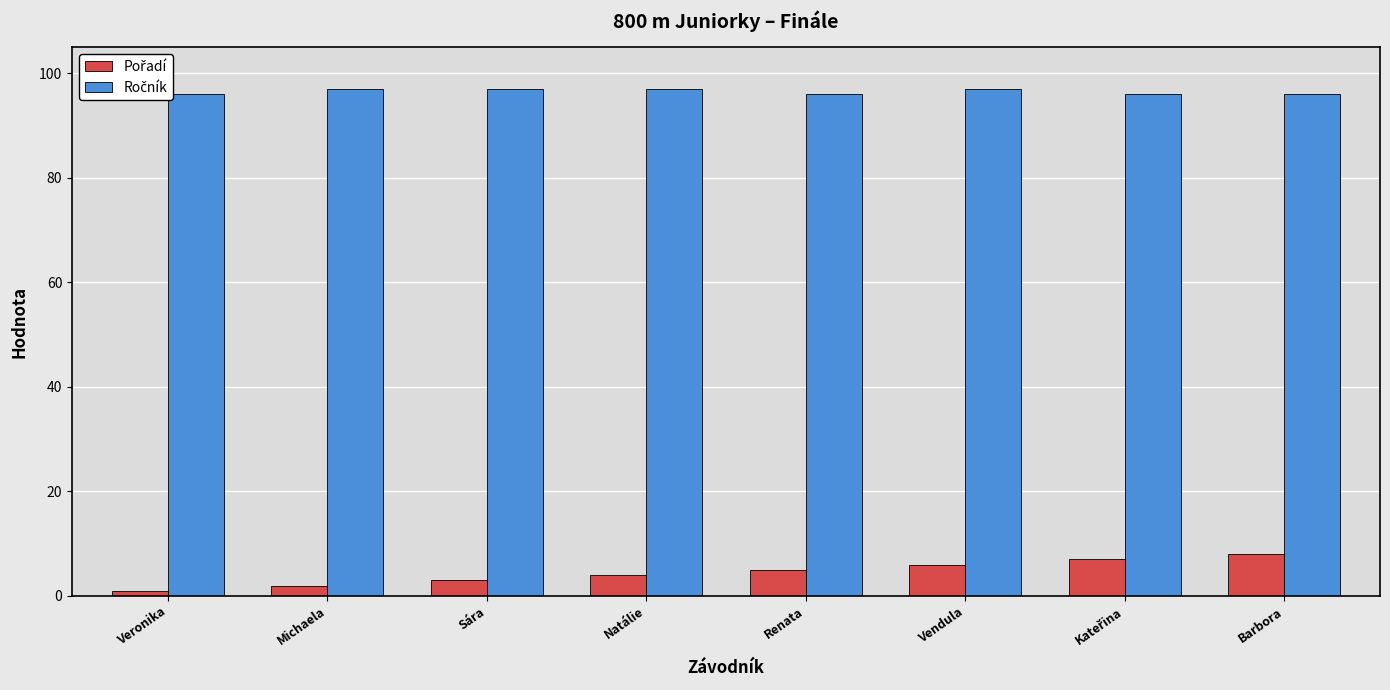

At how many categories does at least one series exceed 87?

8